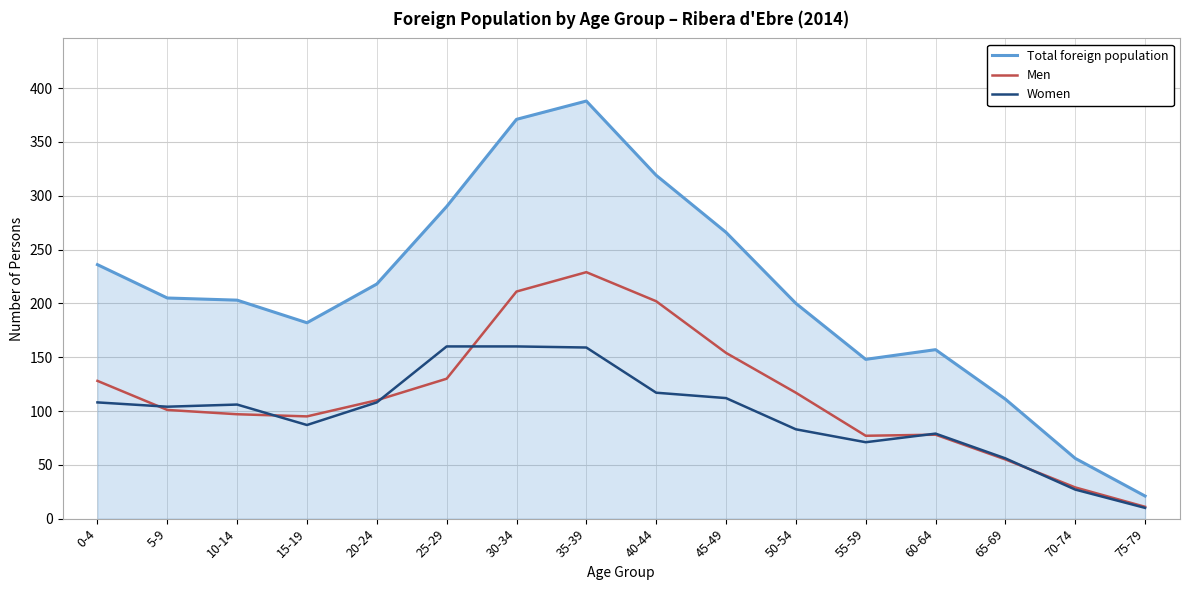

The value of Women at 45-49 is 154. True or false?

False